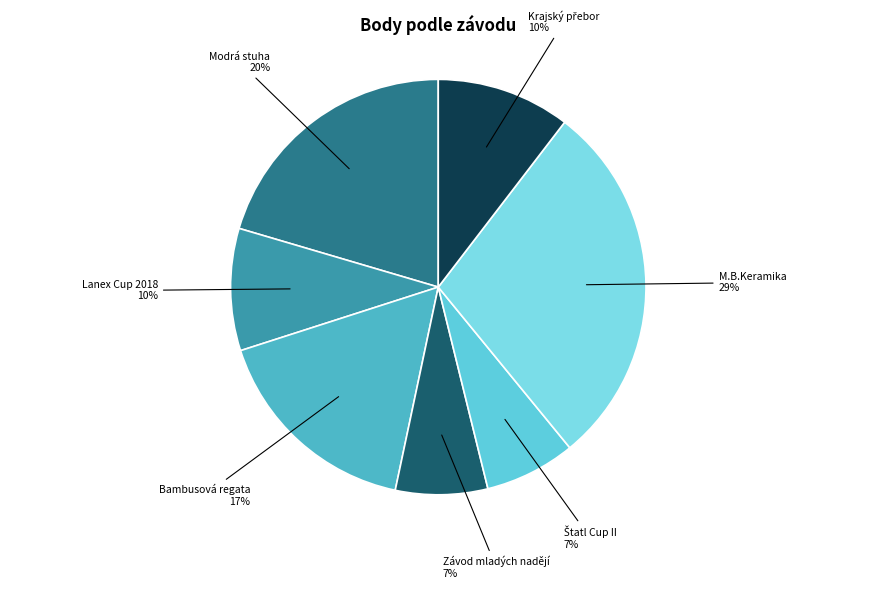

How many slices are in this pie chart?

7